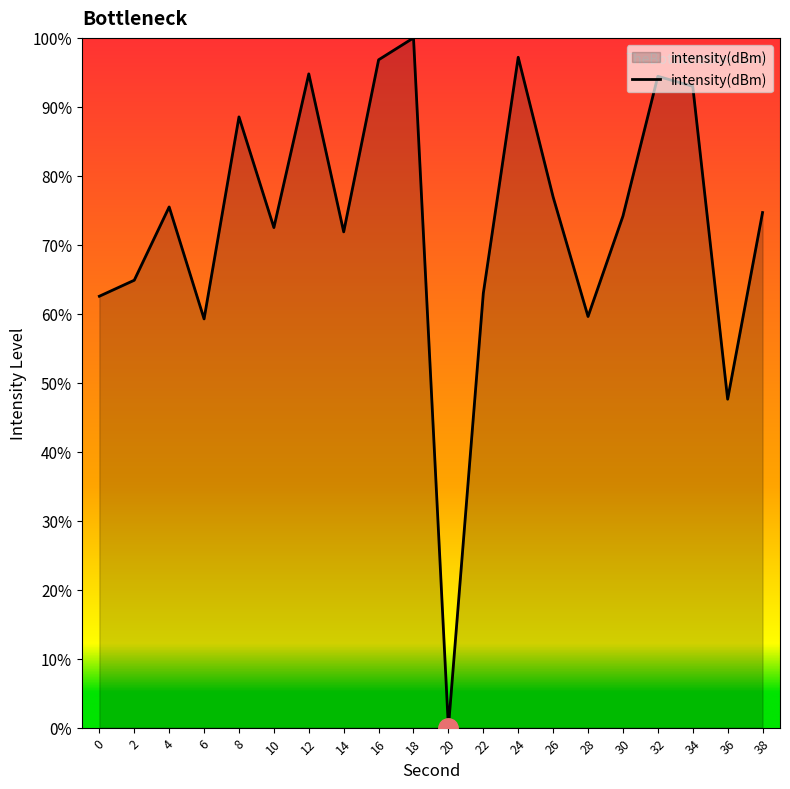

What is the greatest value displayed?

100.0